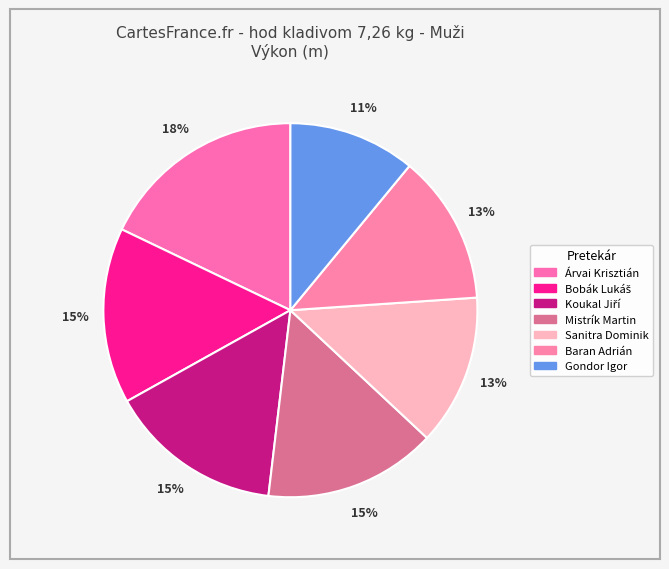

To the nearest percent, what is the difference between the largest and smallest slice percentages?

7%